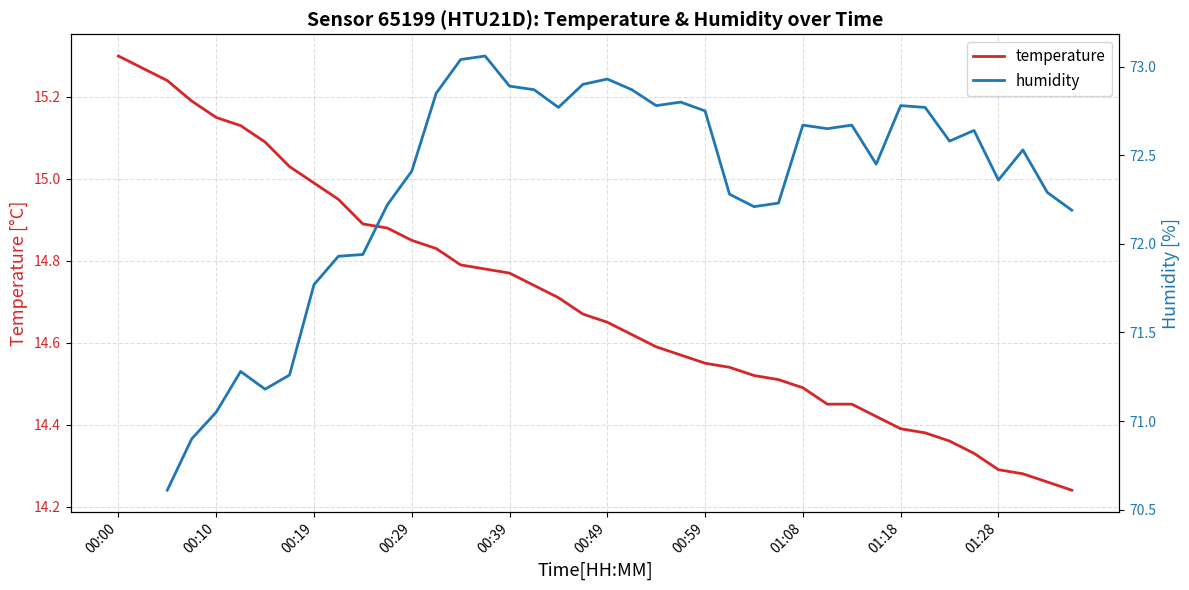

Which category has the highest value in the temperature series?

00:00